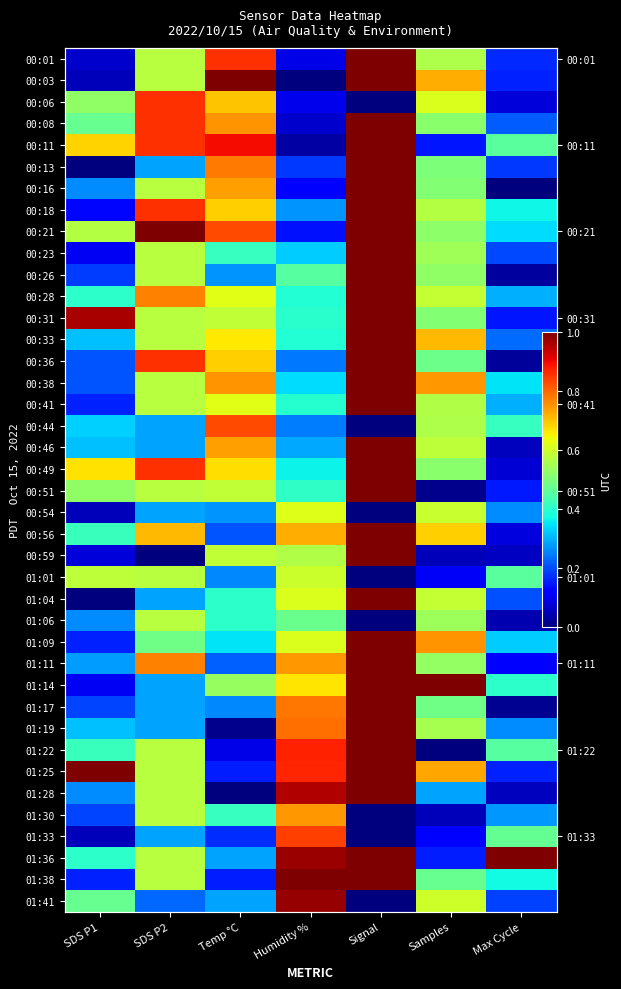

List the series in order of their peak value, lowest first.

01:06, 01:01, 00:54, 01:30, 00:44, 01:33, 00:06, 01:41, 00:01, 00:03, 00:08, 00:11, 00:13, 00:16, 00:18, 00:21, 00:23, 00:26, 00:28, 00:31, 00:33, 00:36, 00:38, 00:41, 00:46, 00:49, 00:51, 00:56, 00:59, 01:04, 01:09, 01:11, 01:14, 01:17, 01:19, 01:22, 01:25, 01:28, 01:36, 01:38